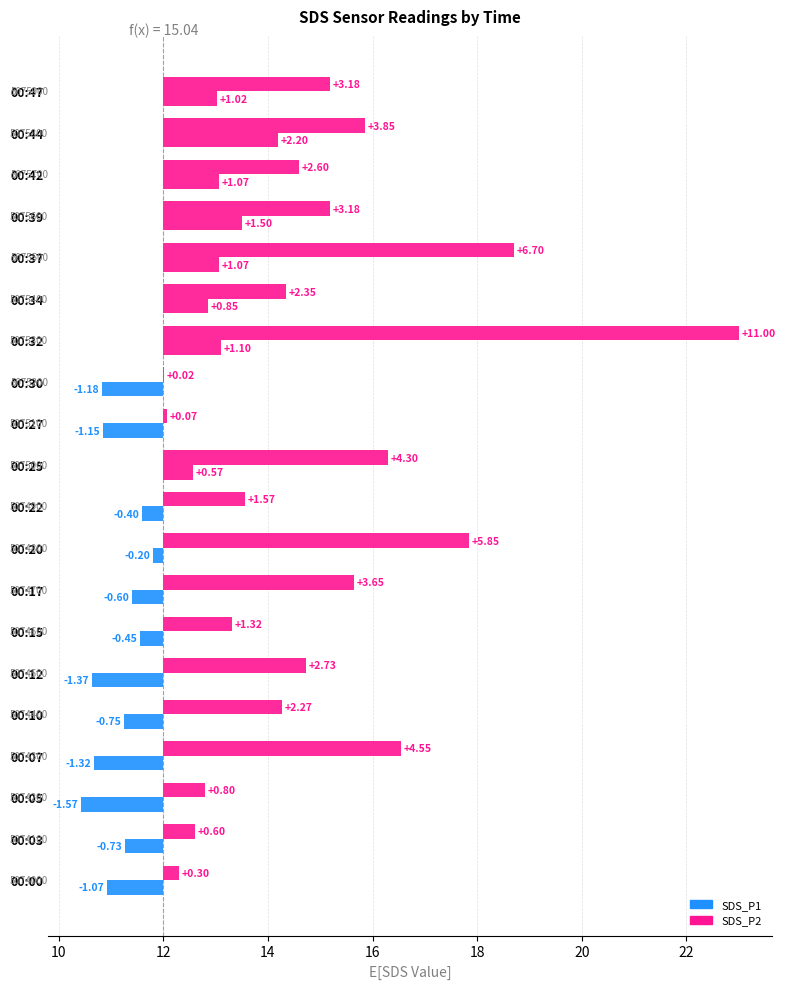

What are all the series names shown in the legend?

SDS_P1, SDS_P2